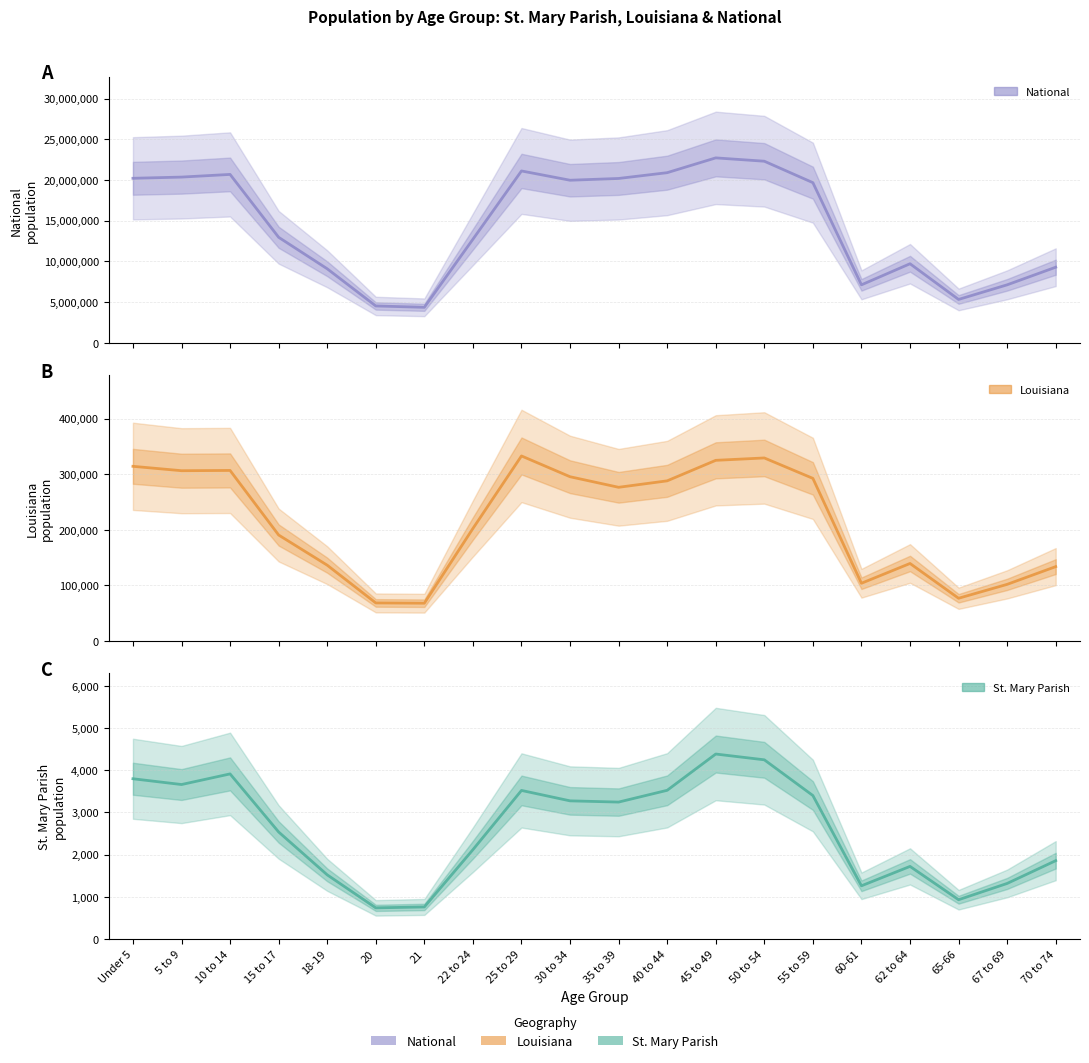

Which series has the widest spread of values?

National